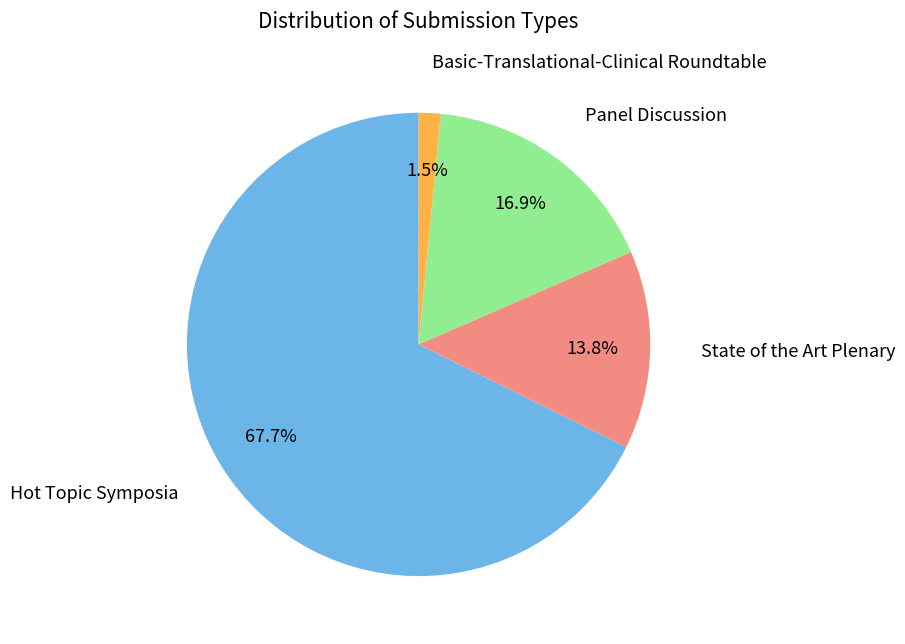

Is there any slice that represents more than half of the pie?

Yes